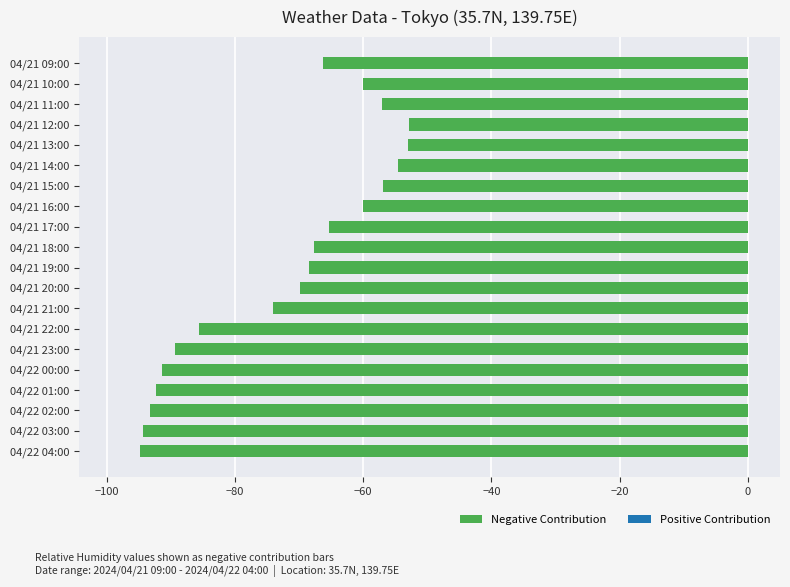

Is it true that the value at 04/21 21:00 is -108.5?

False